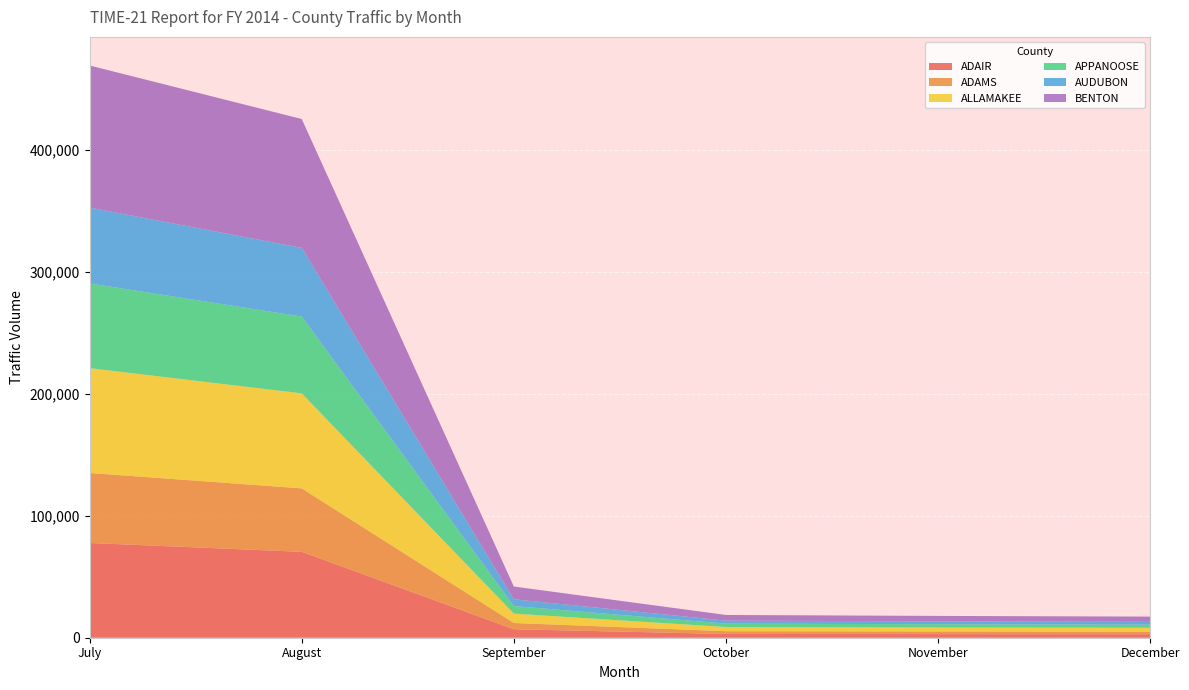

Reading left to right, transcribe all the data shown in this chart.

ADAIR: July=77711.7	August=70444.2	September=6949.8	October=3088.6	November=2961.2	December=2865.7
ADAMS: July=57425.8	August=52055.4	September=5125.7	October=2278.0	November=2184.0	December=2113.6
ALLAMAKEE: July=85995.9	August=77953.6	September=7697.0	October=3420.7	November=3279.6	December=3173.9
APPANOOSE: July=69475.7	August=62978.4	September=6206.2	October=2758.2	November=2644.4	December=2559.1
AUDUBON: July=62180.2	August=56365.2	September=5557.5	October=2469.9	November=2368.0	December=2291.6
BENTON: July=116571.2	August=105669.6	September=10456.3	October=4647.0	November=4455.4	December=4311.7